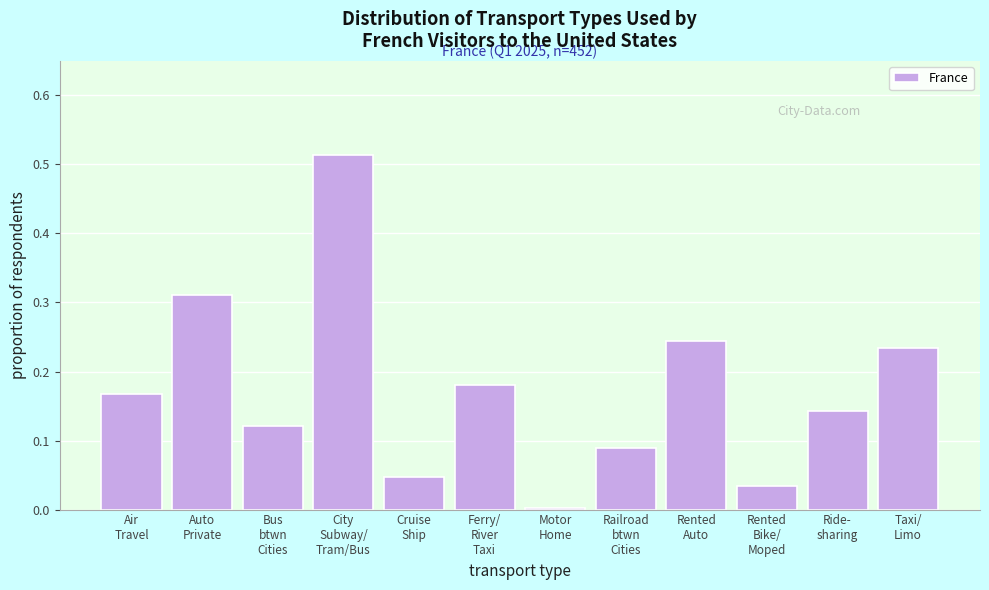

What is the sum of all values?

2.1